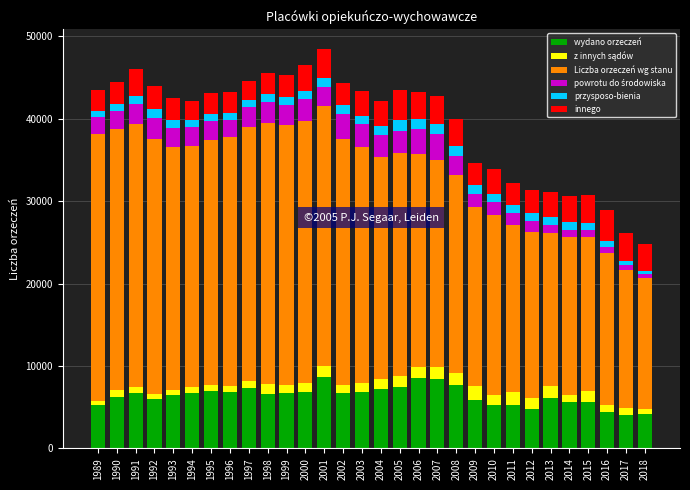

The value of wydano orzeczeń at 2006 is 3461. True or false?

False